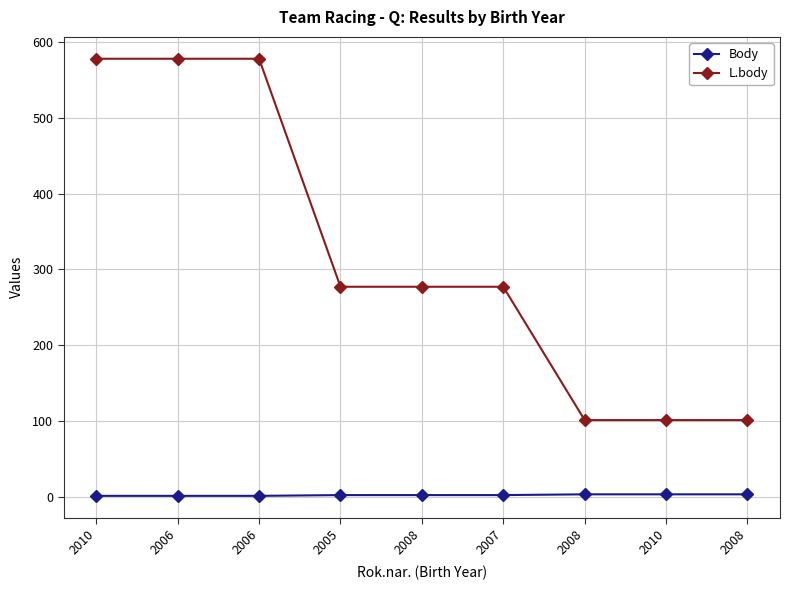

How many data points in Body are less than 2?

3